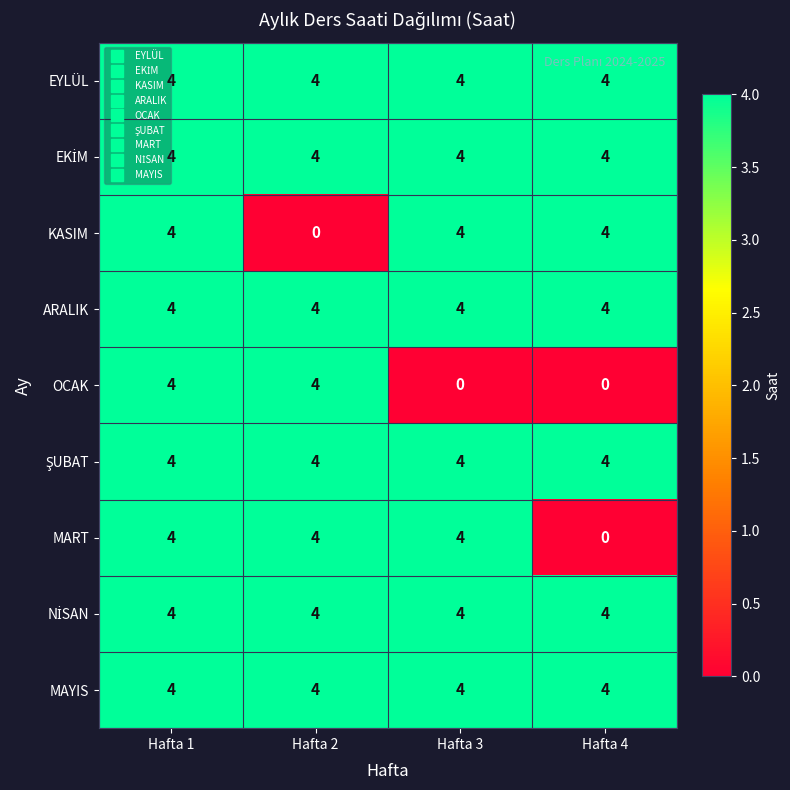

What is the greatest value displayed?

4